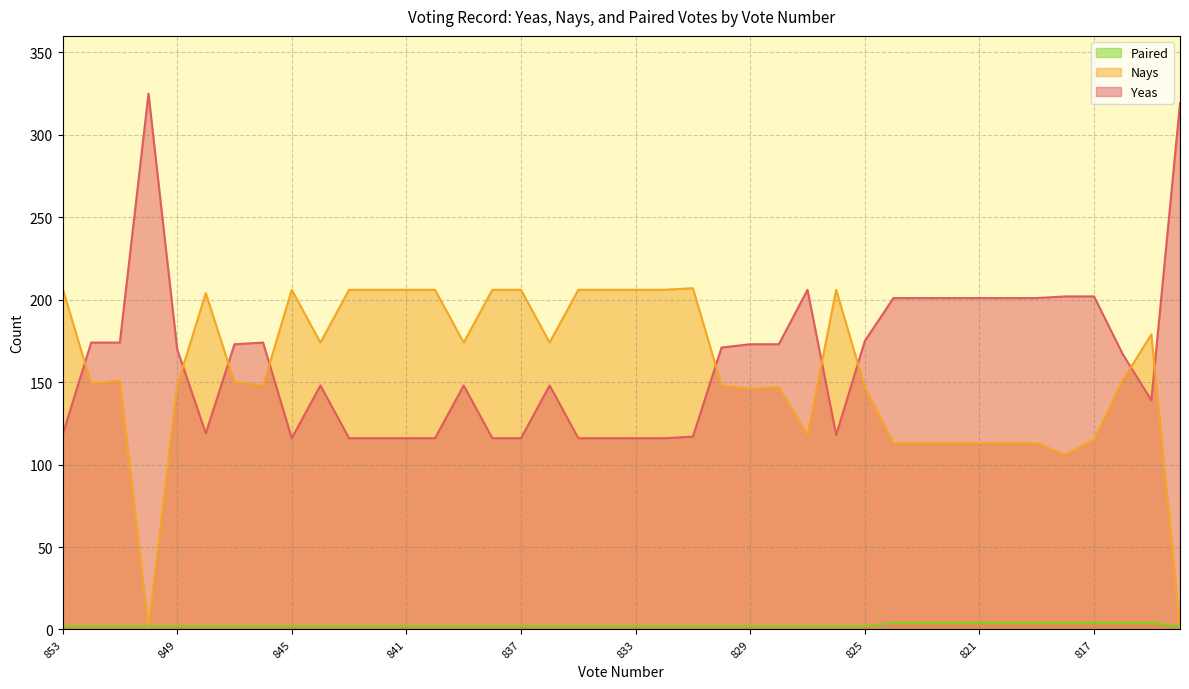

Reading right to left, list all the values displayed in this chart.

Yeas: 319	139	167	202	202	201	201	201	201	201	201	175	118	206	173	173	171	117	116	116	116	116	148	116	116	148	116	116	116	116	148	116	174	173	119	170	325	174	174	118
Nays: 0	179	151	115	106	113	113	113	113	113	113	147	206	118	147	146	148	207	206	206	206	206	174	206	206	174	206	206	206	206	174	206	148	150	204	148	0	151	149	207
Paired: 2	4	4	4	4	4	4	4	4	4	4	2	2	2	2	2	2	2	2	2	2	2	2	2	2	2	2	2	2	2	2	2	2	2	2	2	2	2	2	2